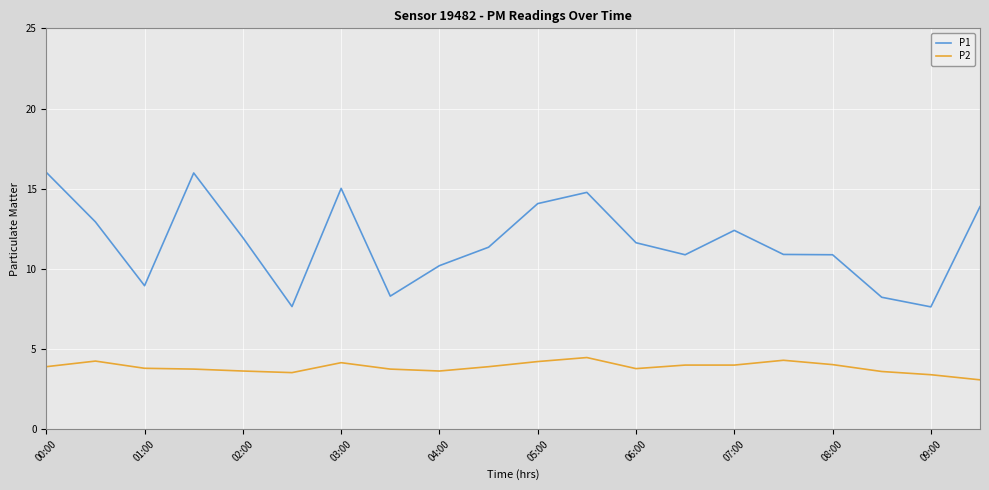

What is the difference between the maximum and minimum values in the P1 series?

8.4